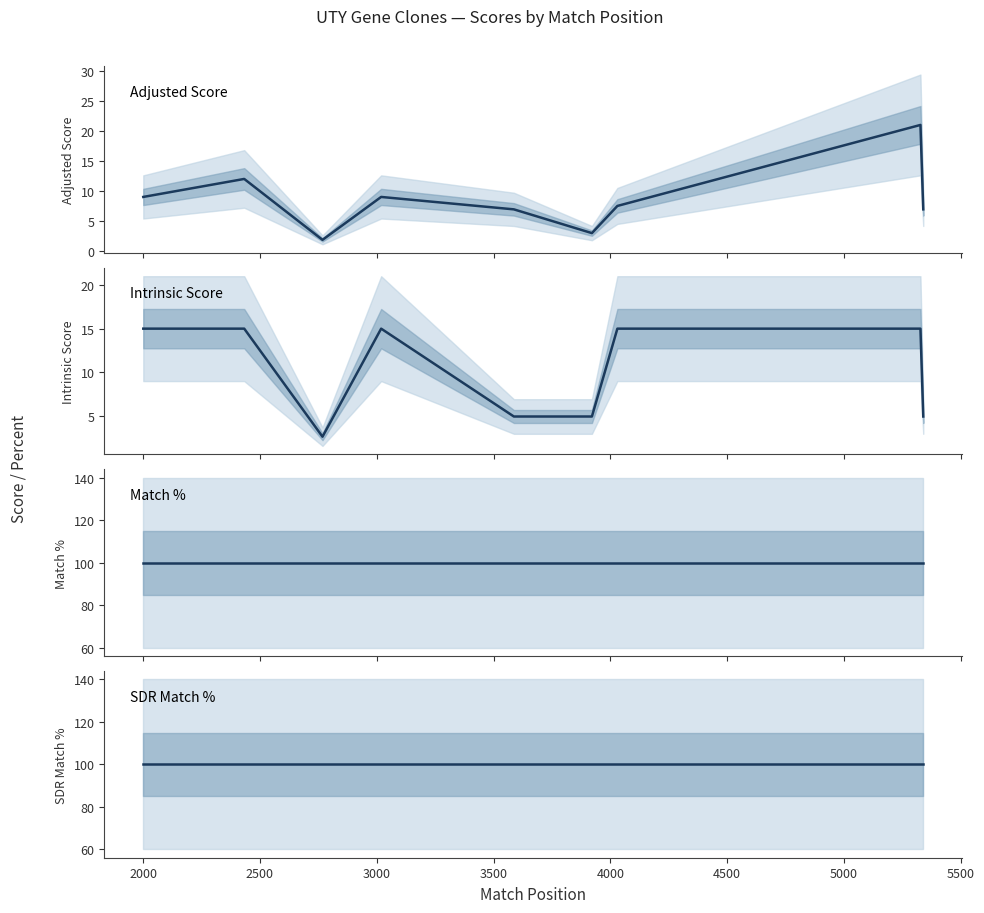

Is the value of Adjusted Score at 4000 greater than the value of SDR Match % at 2500?

No